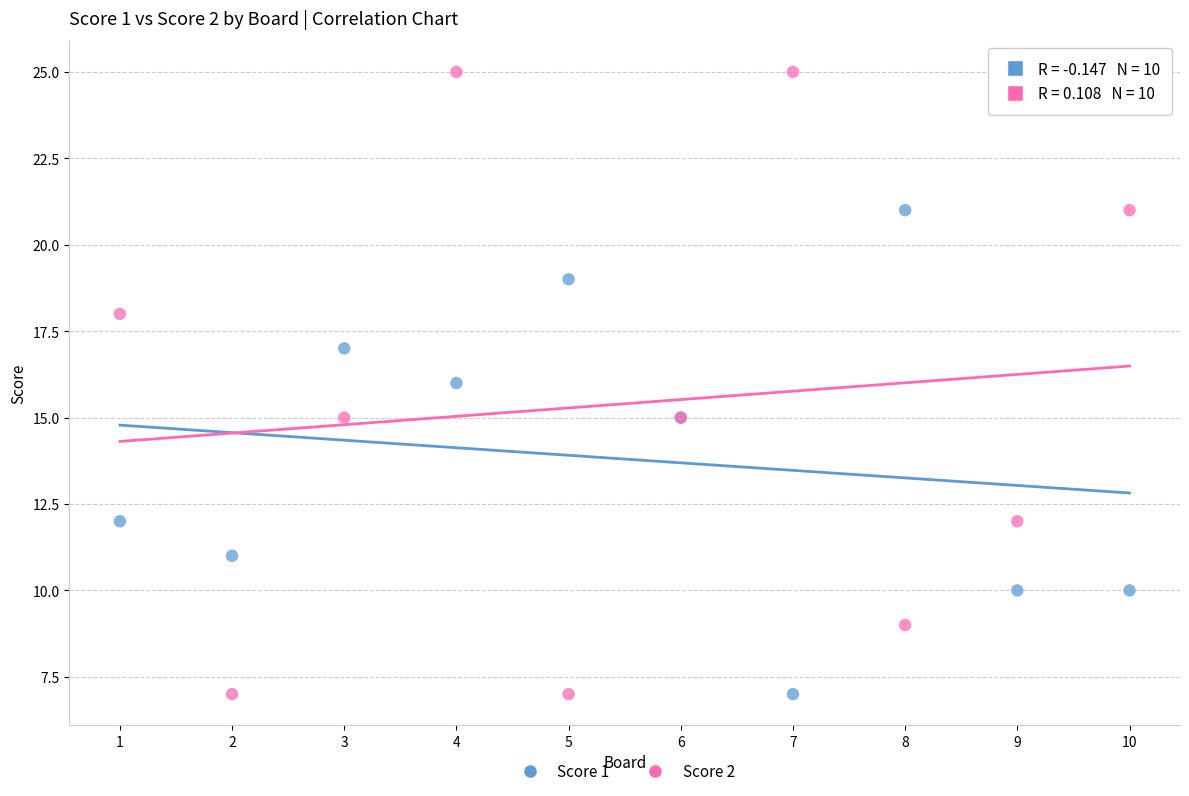

Which series has the largest Y range (max minus min)?

Score 2